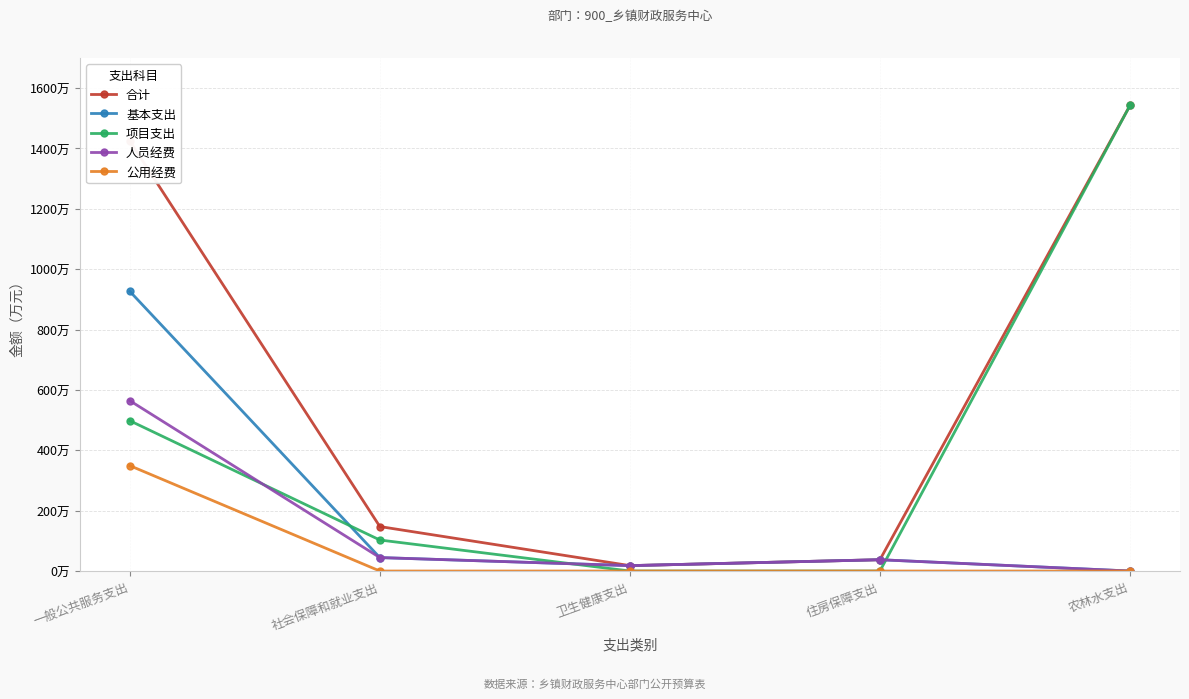

Does the chart have visible grid lines?

Yes